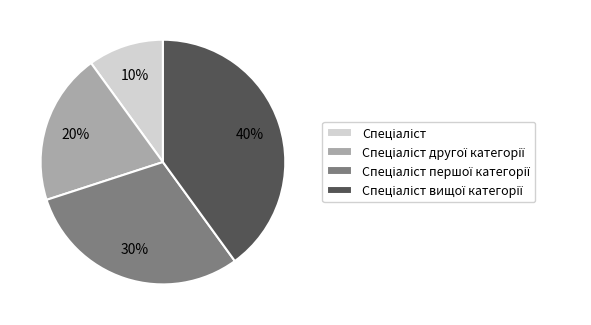

Is there any slice that represents more than half of the pie?

No